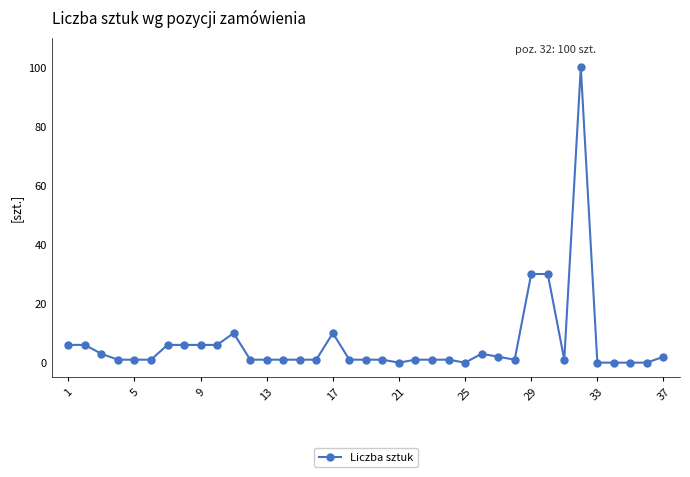

What is the greatest value displayed?

100